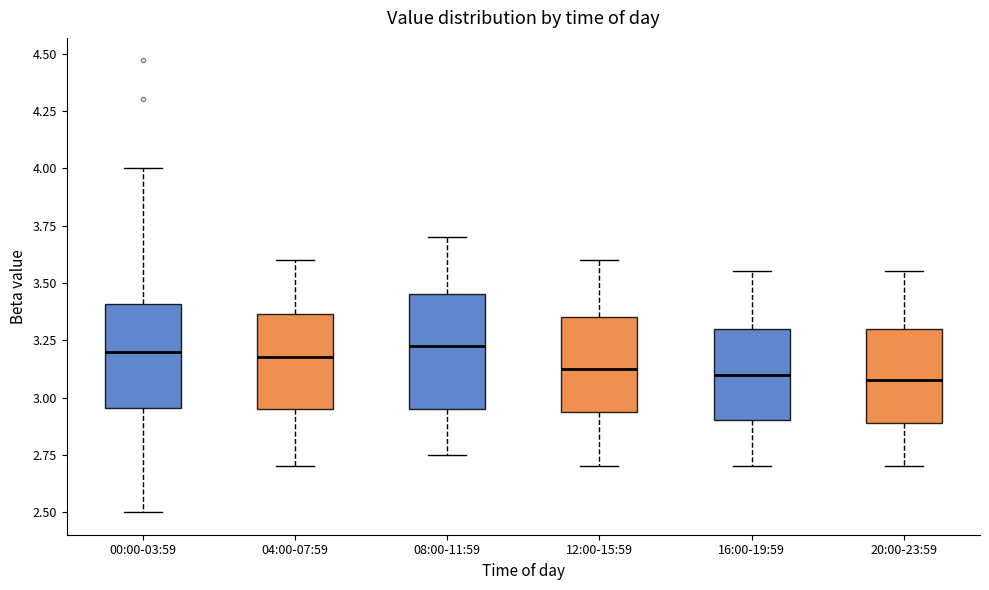

Reading left to right, transcribe this box plot: for each box, give where its median line is, the range the box spans, and where its two whiskers end, as read against the y-axis. The values are not printed on the chart, so give them approximately, as read against the axis.

00:00-03:59: median 3.20, box 2.95 to 3.40, whiskers 2.50 to 4.00
04:00-07:59: median 3.20, box 2.95 to 3.35, whiskers 2.70 to 3.60
08:00-11:59: median 3.25, box 2.95 to 3.45, whiskers 2.75 to 3.70
12:00-15:59: median 3.15, box 2.95 to 3.35, whiskers 2.70 to 3.60
16:00-19:59: median 3.10, box 2.90 to 3.30, whiskers 2.70 to 3.55
20:00-23:59: median 3.10, box 2.90 to 3.30, whiskers 2.70 to 3.55